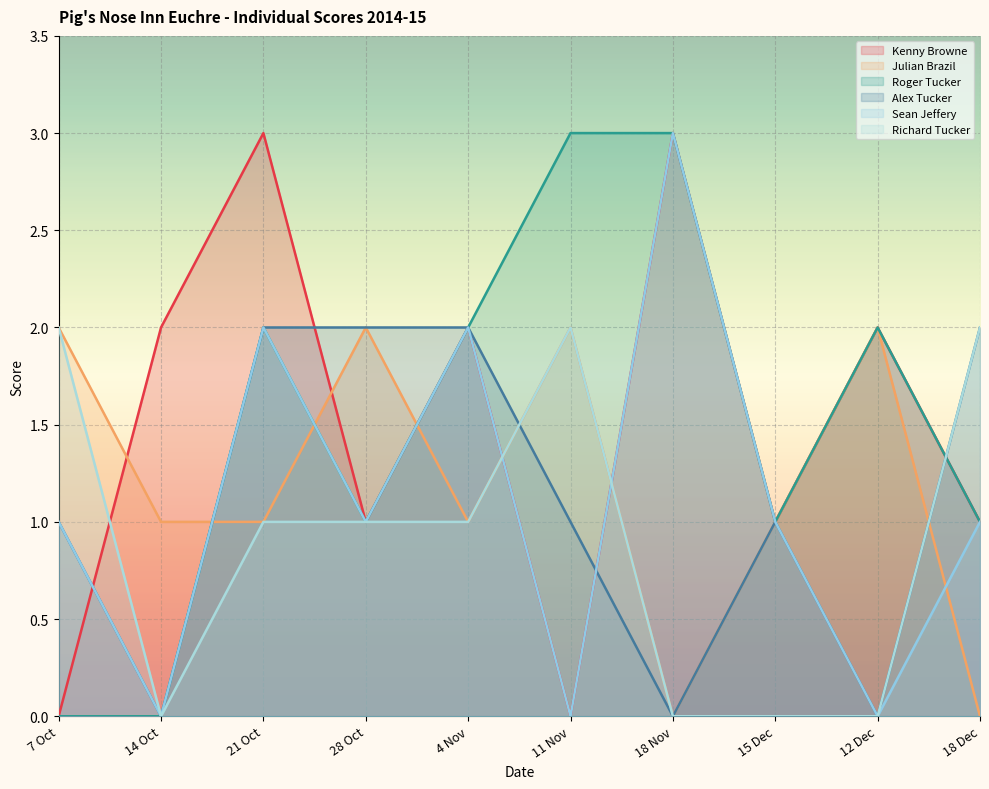

What is the label of the 10th point from the left?

18 Dec